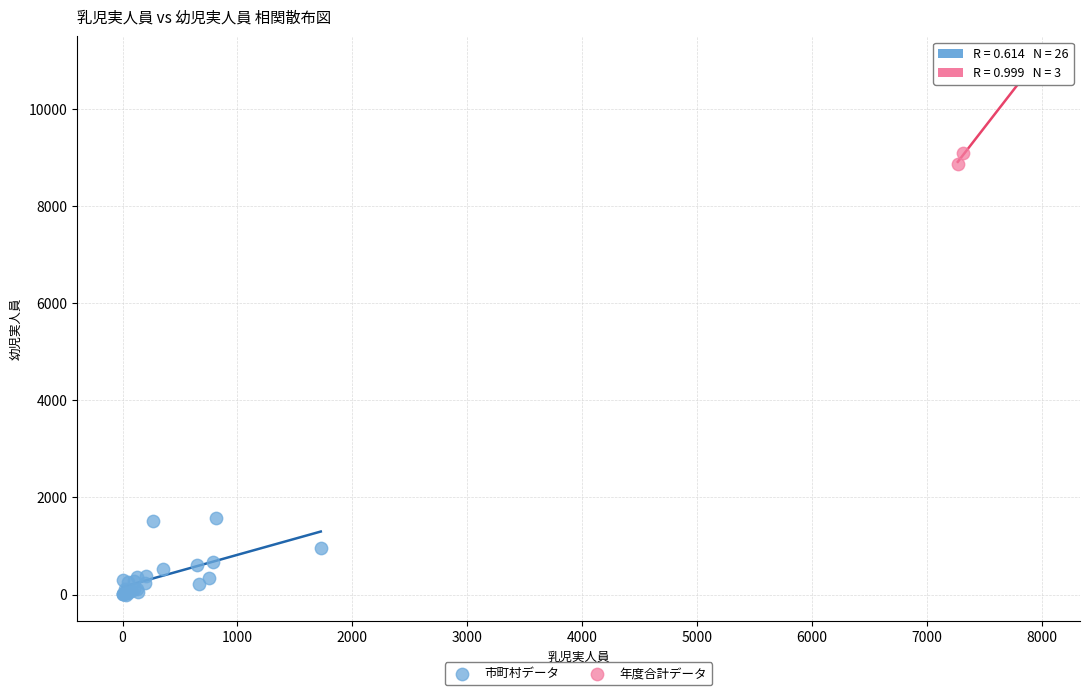

Which series contains the highest Y value?

年度合計データ